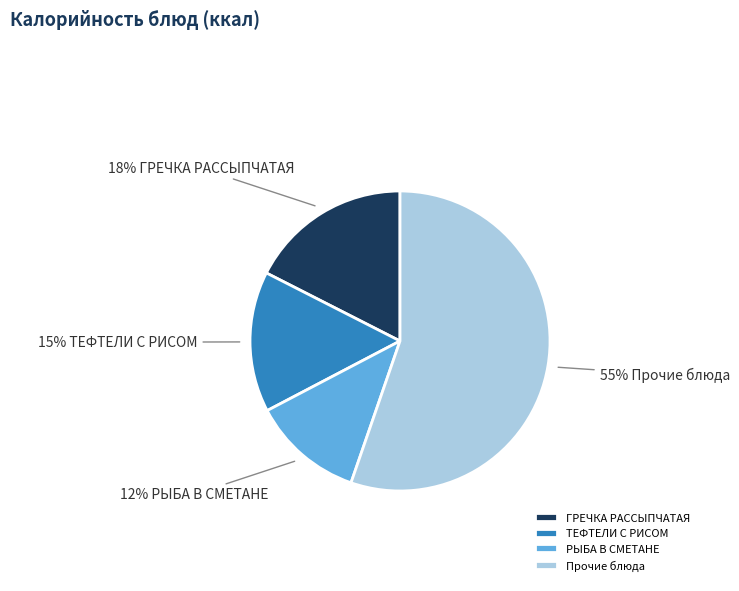

Does any single category account for the majority?

Yes